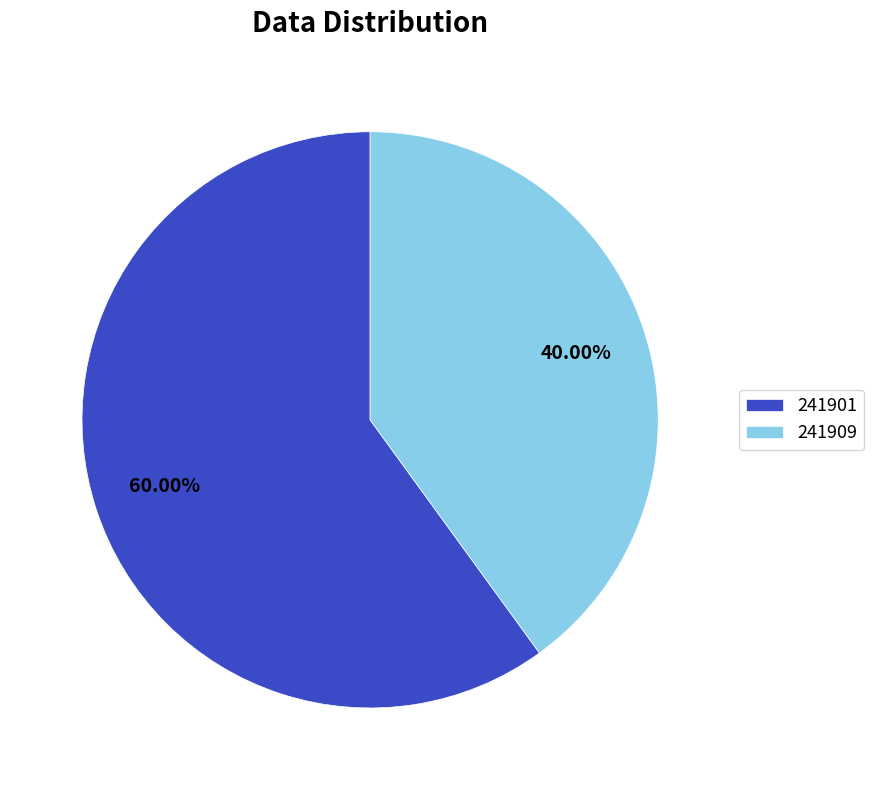

Which has a higher value, 241901 or 241909?

241901